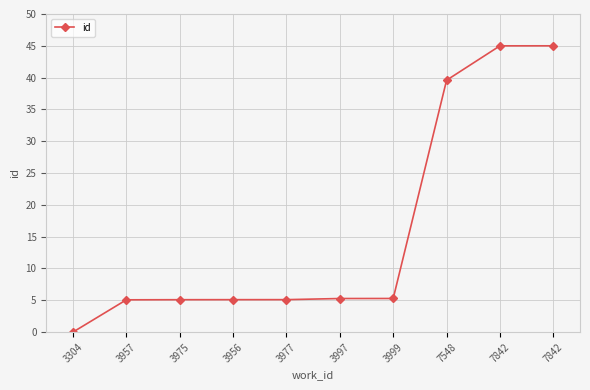

What is the label of the 6th point from the right?

3977